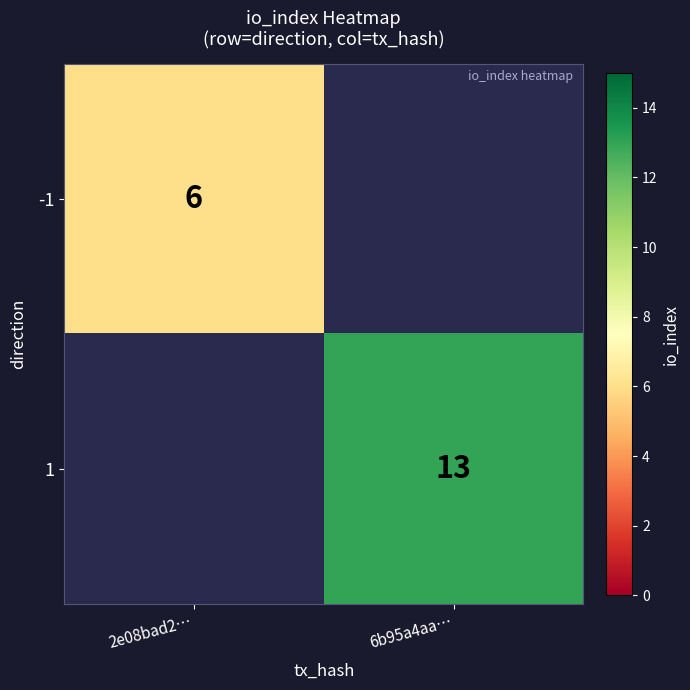

The value of -1 at 2e08bad2… is 2. True or false?

False